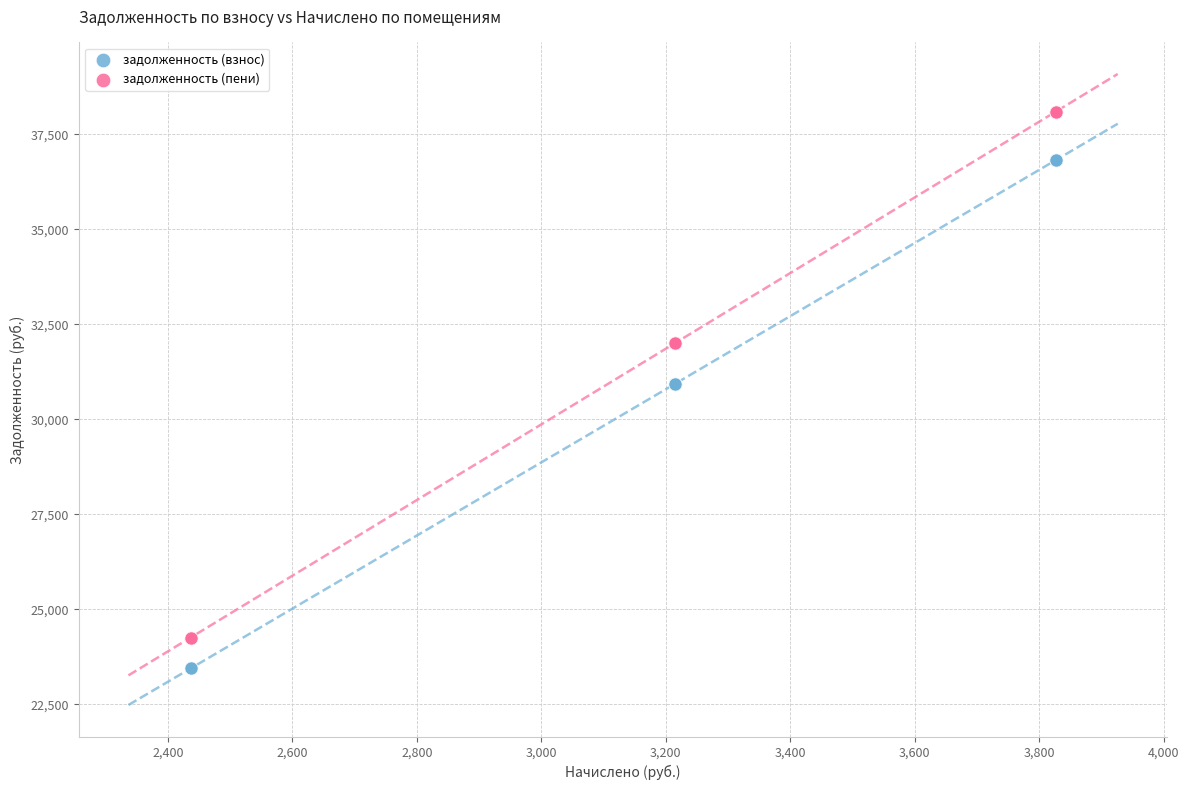

What is the X range (max minus min) for the scatter plot?

1389.6